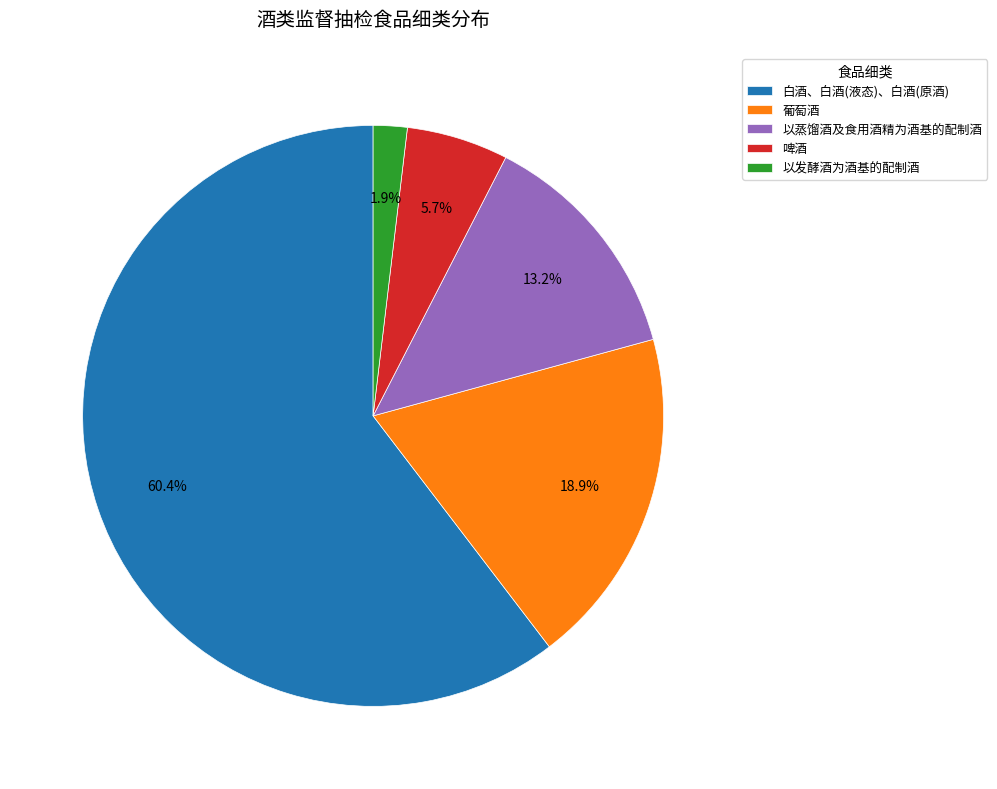

Between 以发酵酒为酒基的配制酒 and 啤酒, which is larger?

啤酒